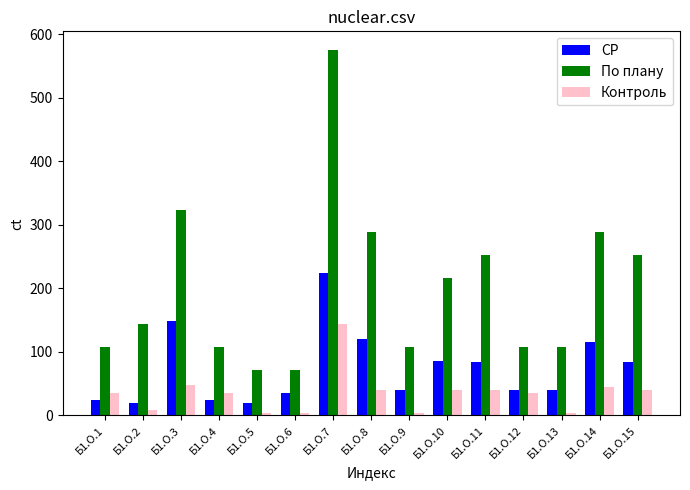

What is the value of the Контроль bar at the 3rd from the left?

48